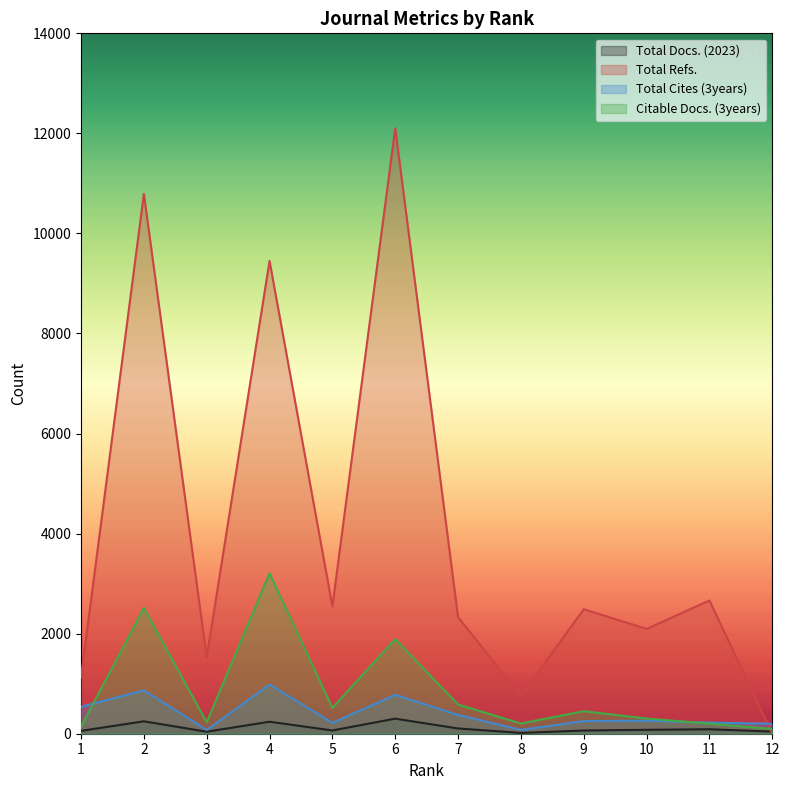

At which category does Citable Docs. (3years) reach its first local peak?

2